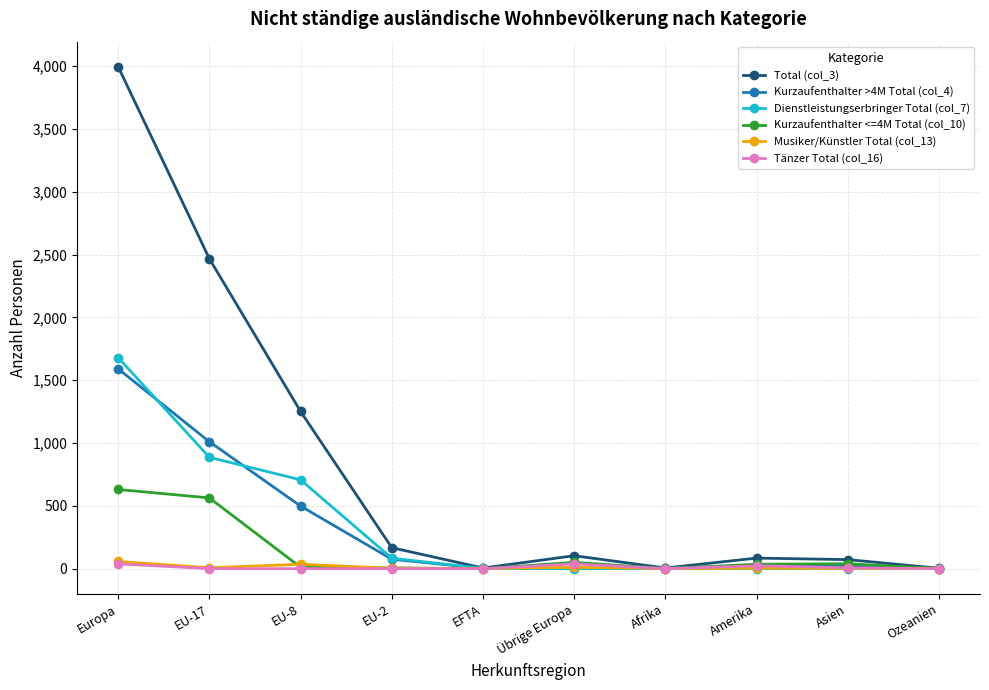

What is the highest value of the Musiker/Künstler Total (col_13) series?

57